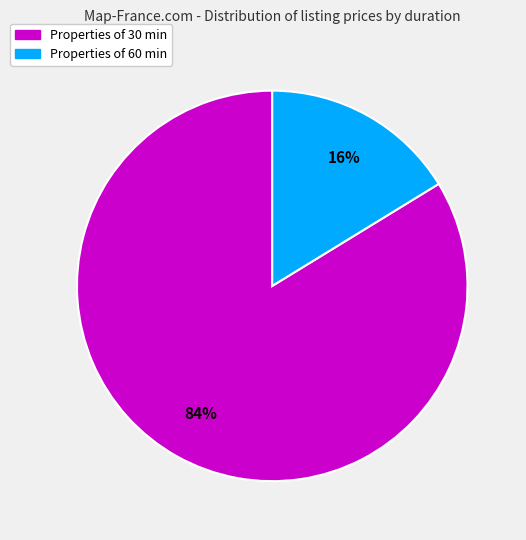

What percentage is the Properties of 30 min slice, to the nearest percent?

84%